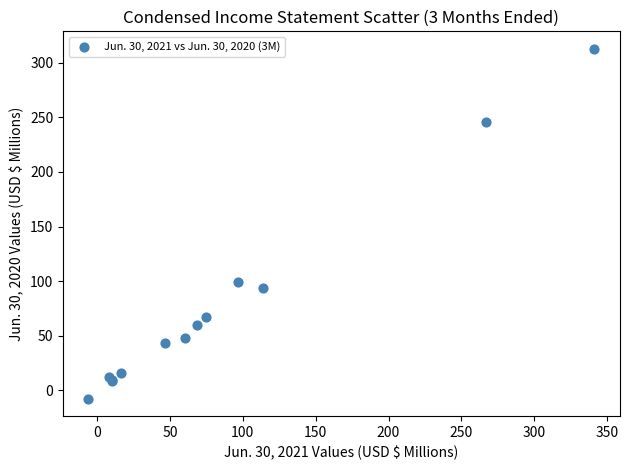

What Y value in the scatter plot is closest to 152?

99.3